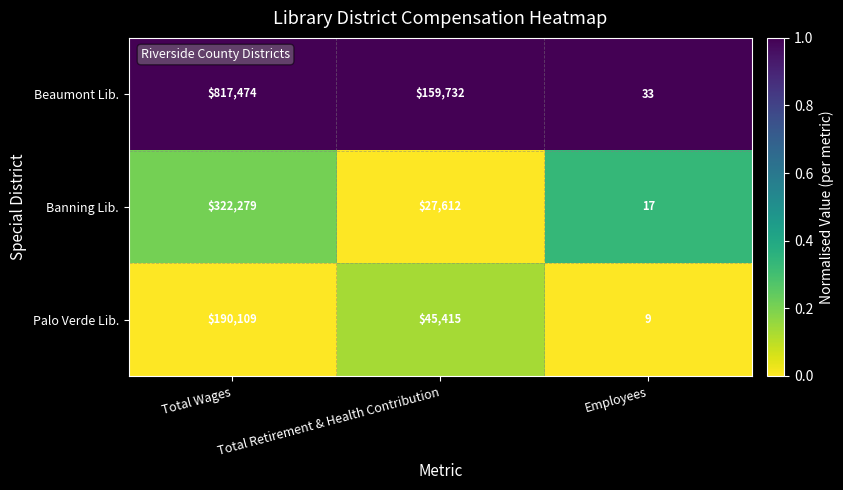

Between Total Wages and Employees, which series saw the biggest shift?

Beaumont Lib.